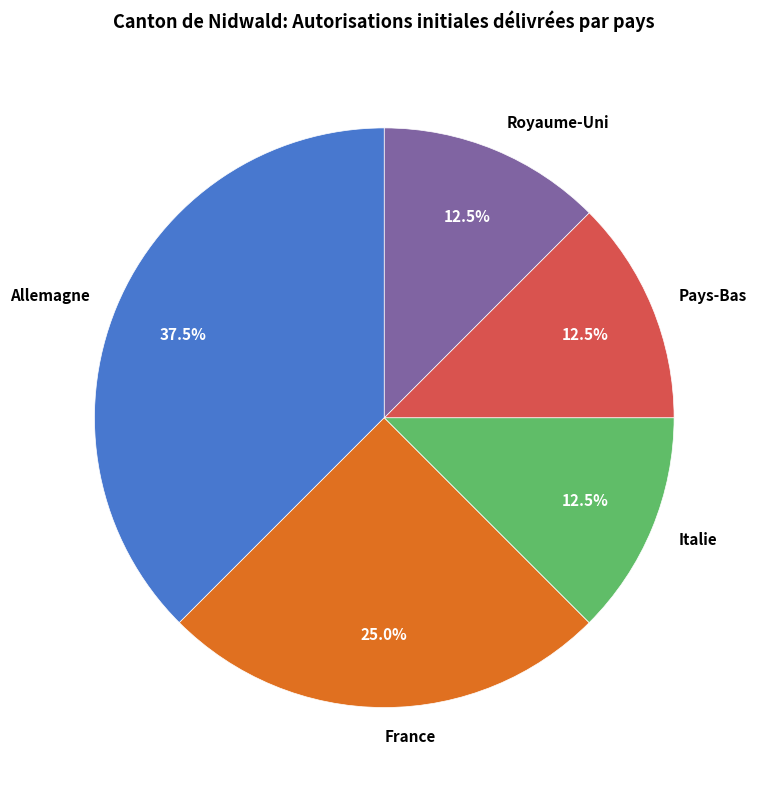

Count the number of slices in the pie.

5